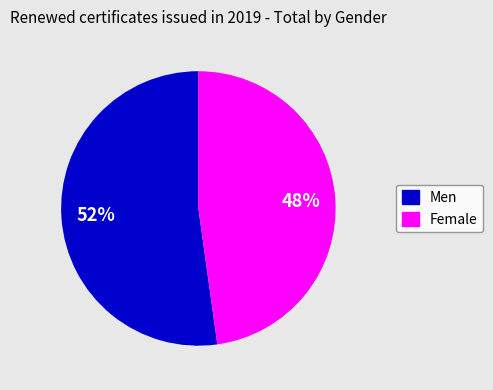

Between Female and Men, which is larger?

Men